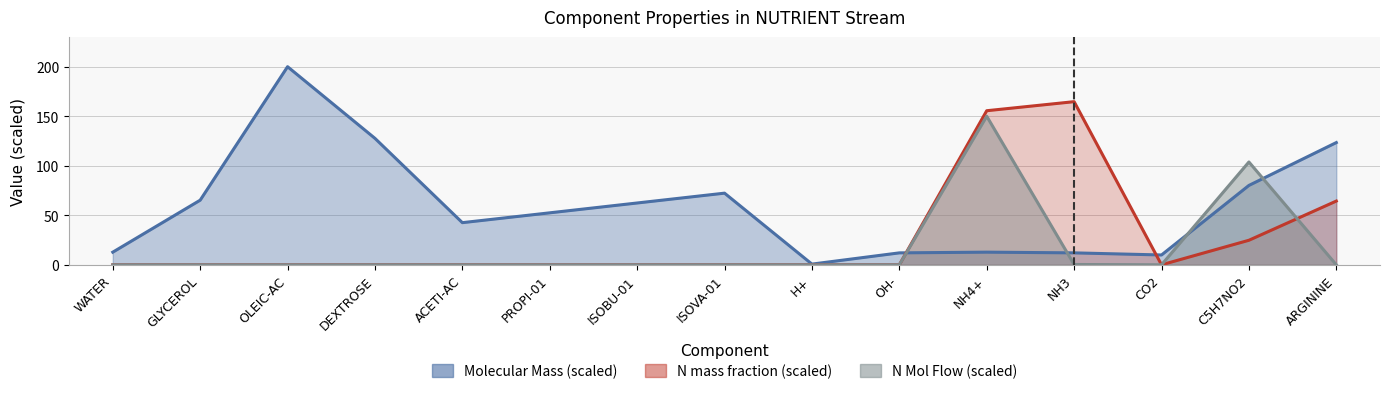

True or false: Molecular Mass has a value of 0.7 at H+.

True